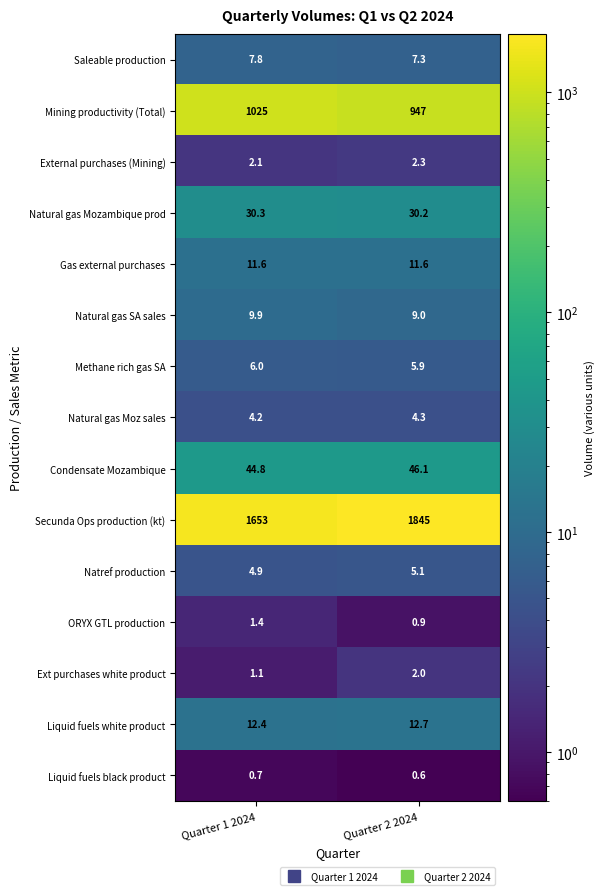

What is the sum of all Liquid fuels black product values?

1.3